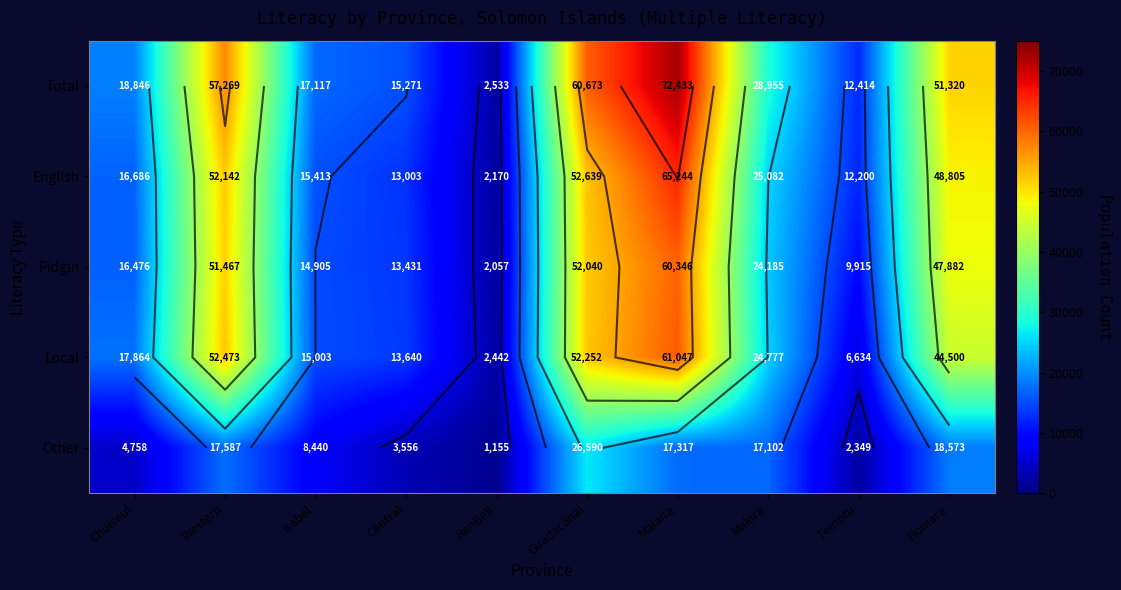

Which series has the largest total across all categories?

Total